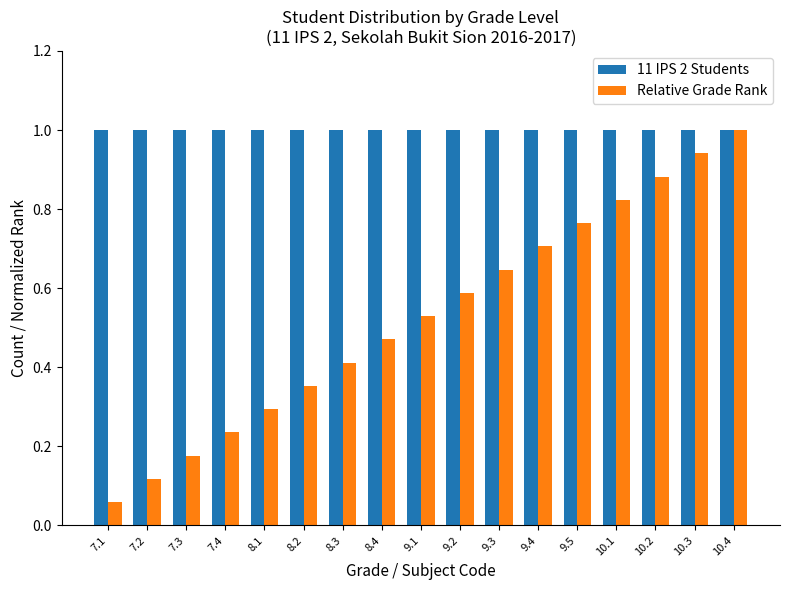

The value of 11 IPS 2 Students at 7.4 is 1.0. True or false?

True